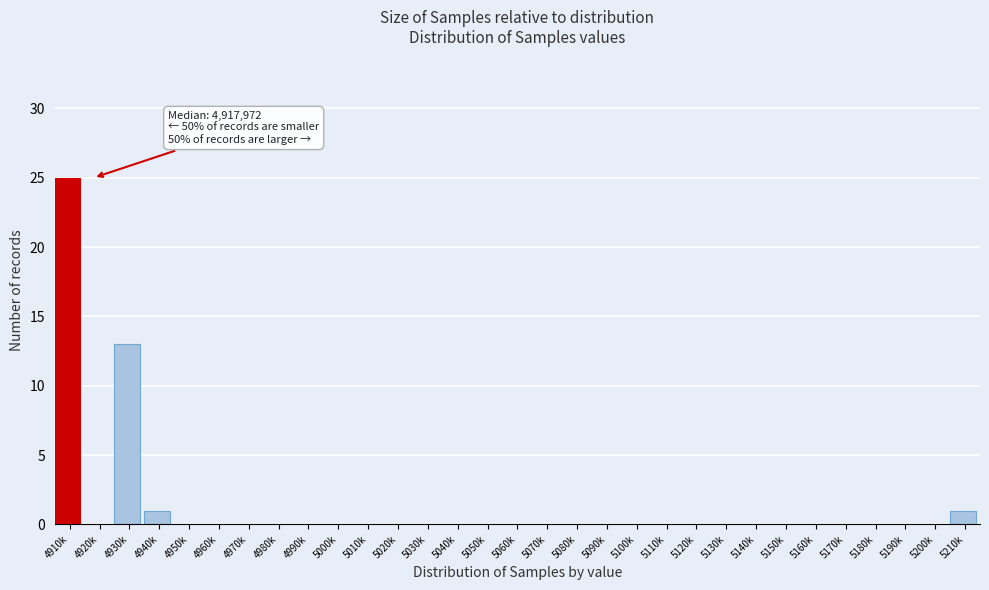

True or false: the data shows -16 at 5070k.

False